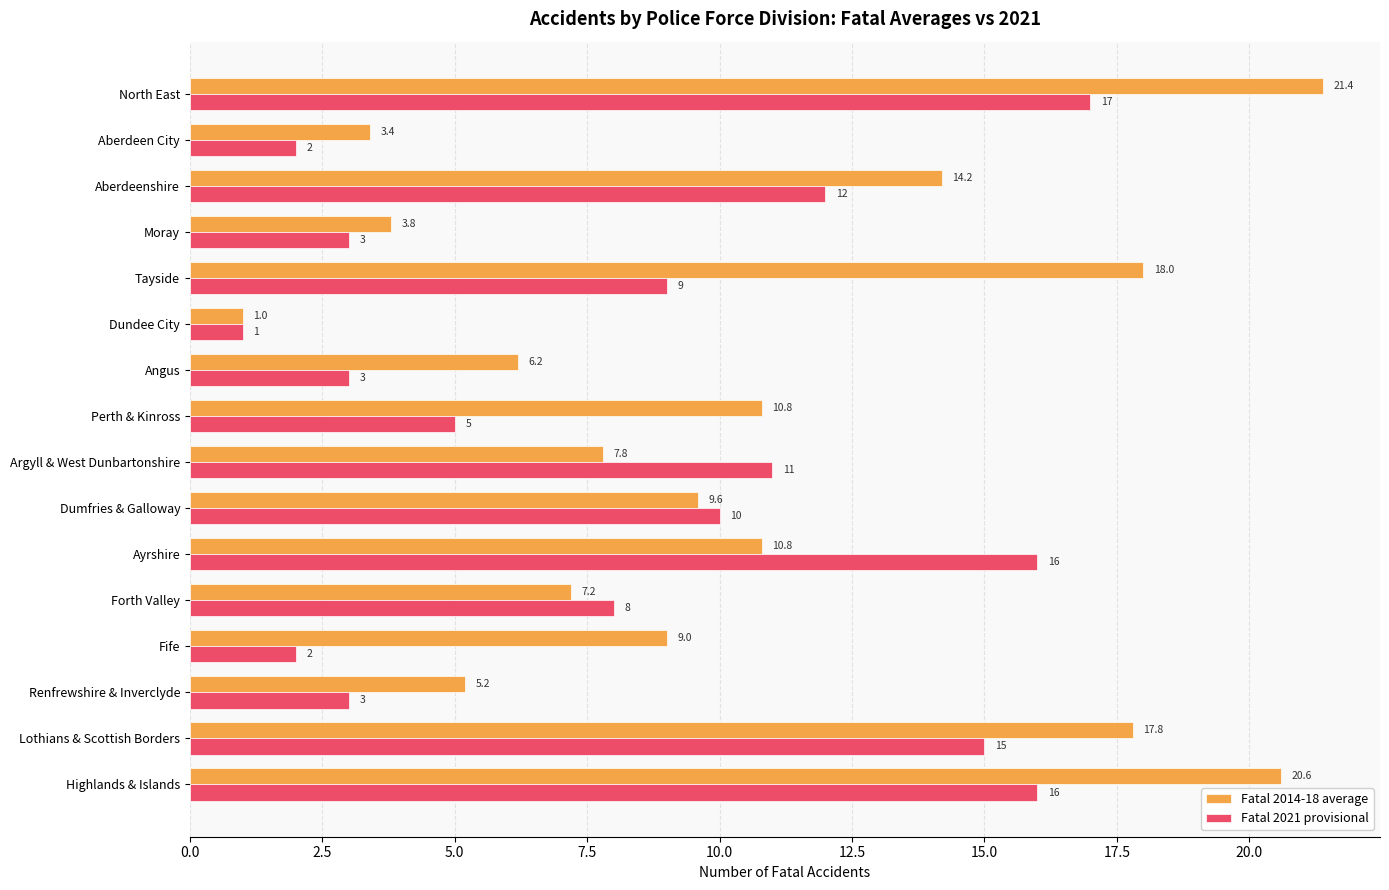

Where is Fatal 2021 provisional nearest to the value 9?

Tayside